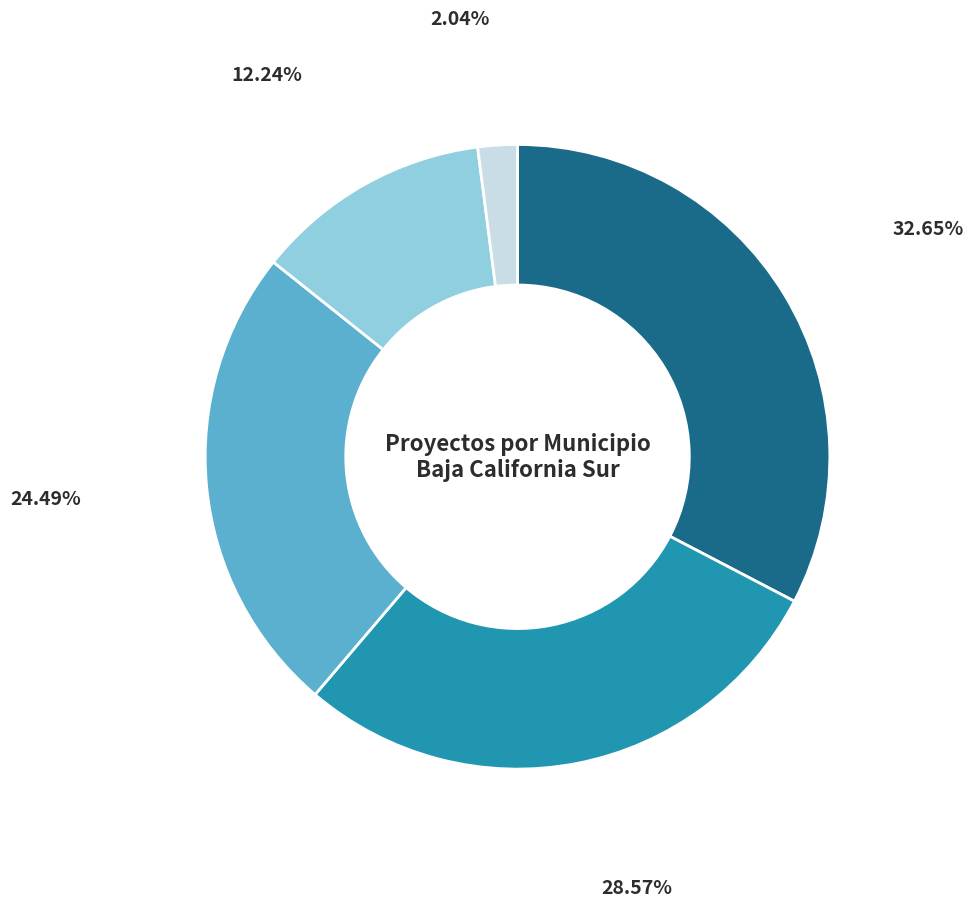

Is there any slice that represents more than half of the pie?

No